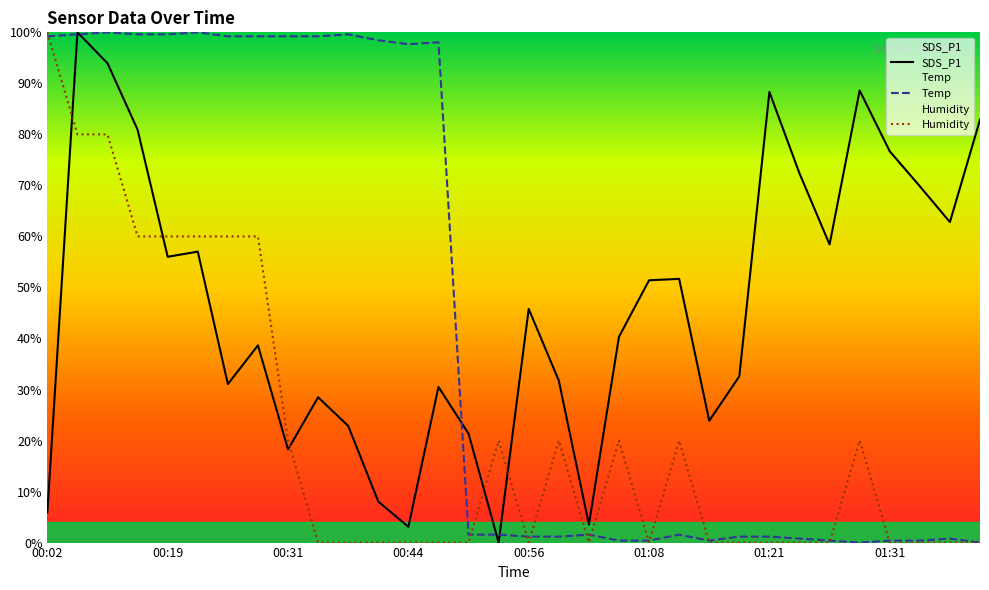

How many lines are shown in the chart?

3